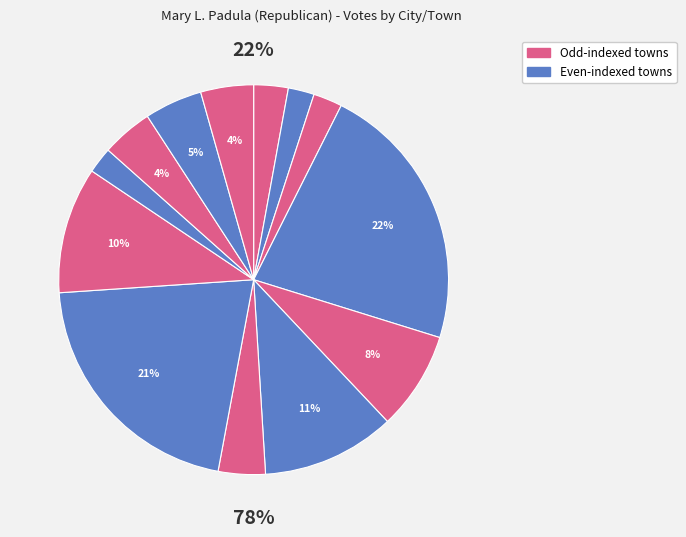

Count the number of slices in the pie.

13